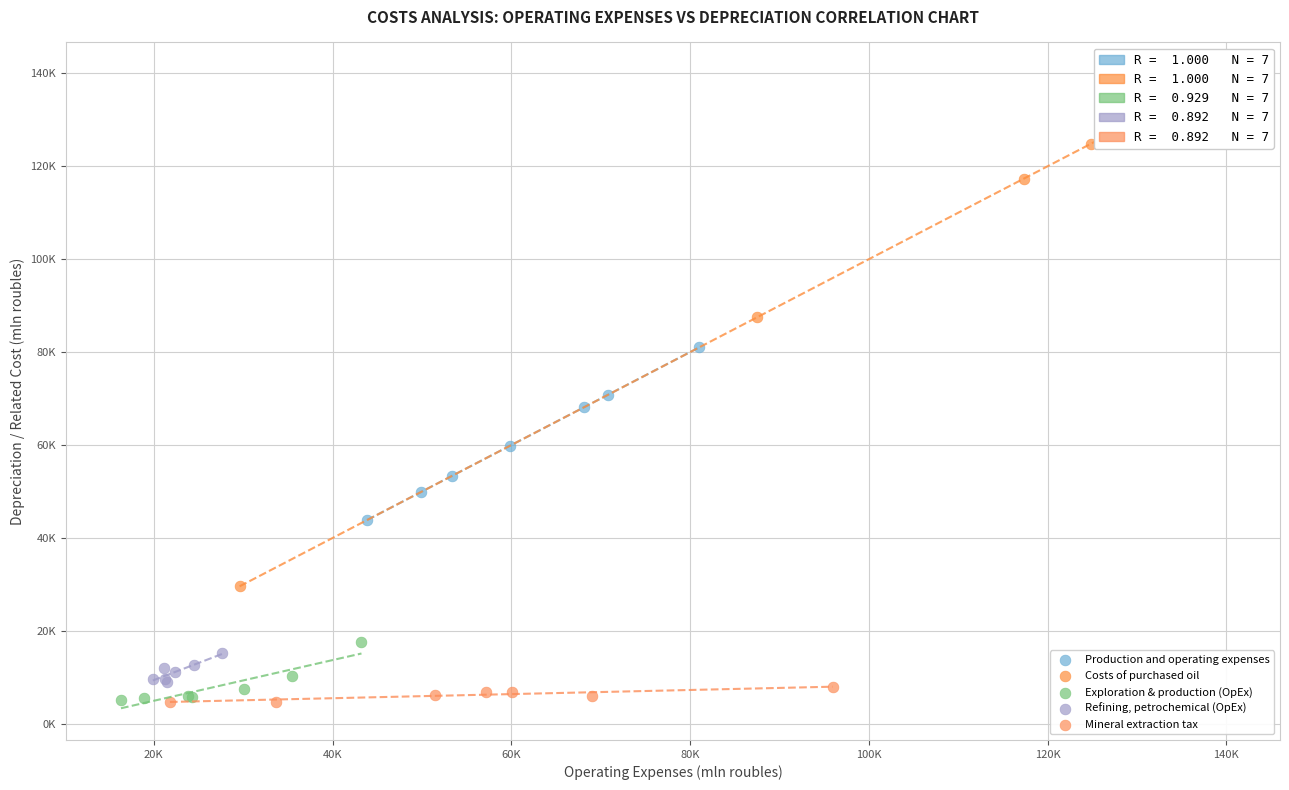

What are all the series names shown in the legend?

Production and operating expenses, Costs of purchased oil, Exploration & production (OpEx), Refining, petrochemical (OpEx), Mineral extraction tax